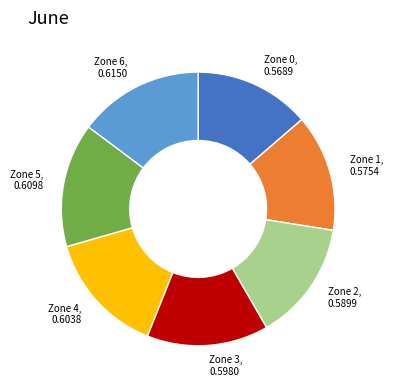

Is there any slice that represents more than half of the pie?

No